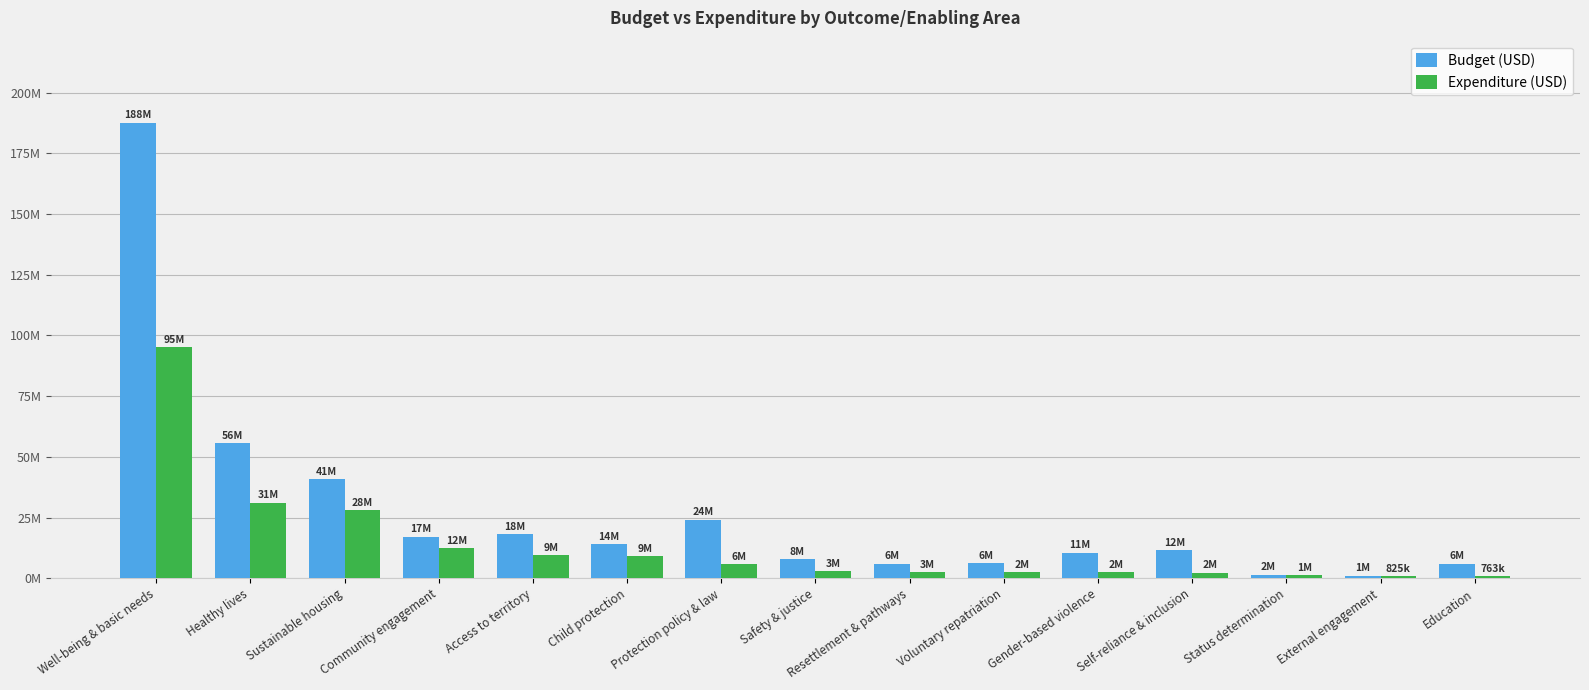

What is the difference between the maximum and second lowest values in the Budget (USD) series?

186141313.7